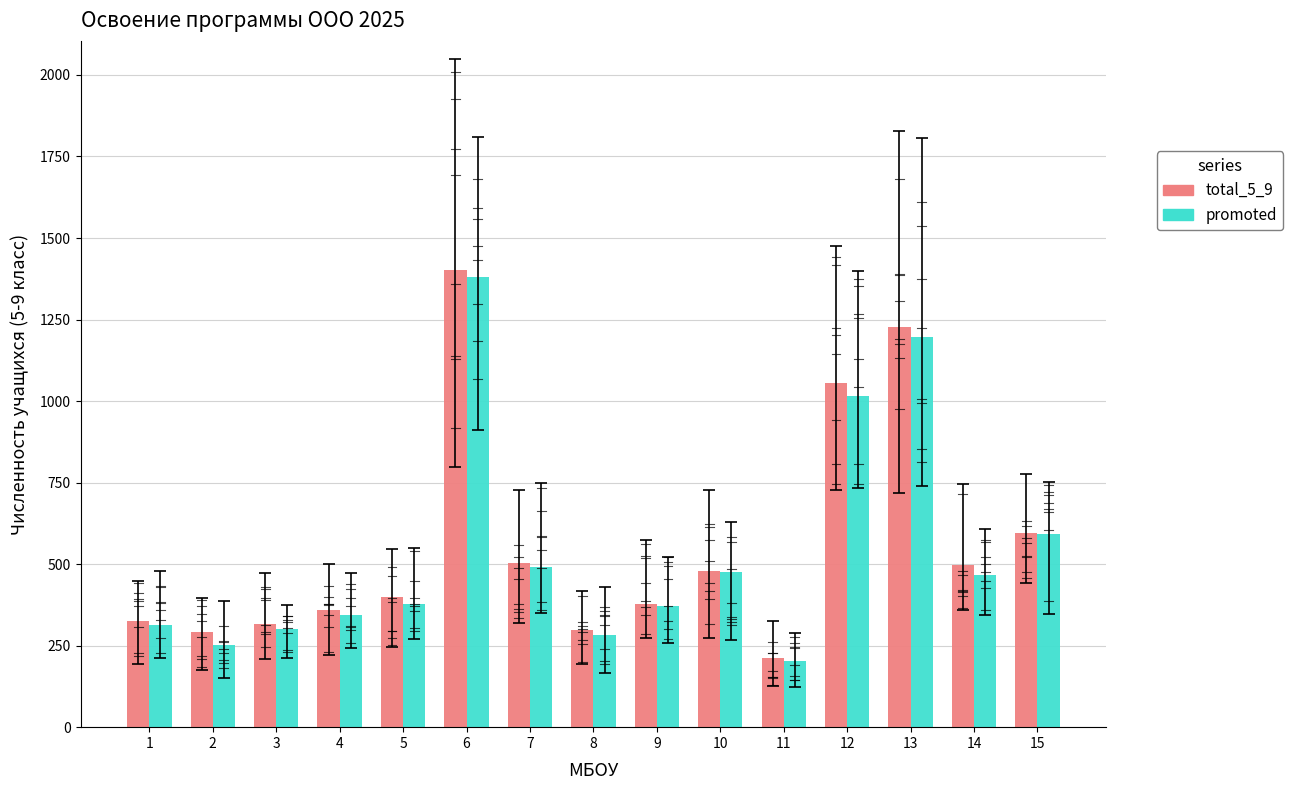

What is the sum of the total_5_9 values at 6 and 4?

1762